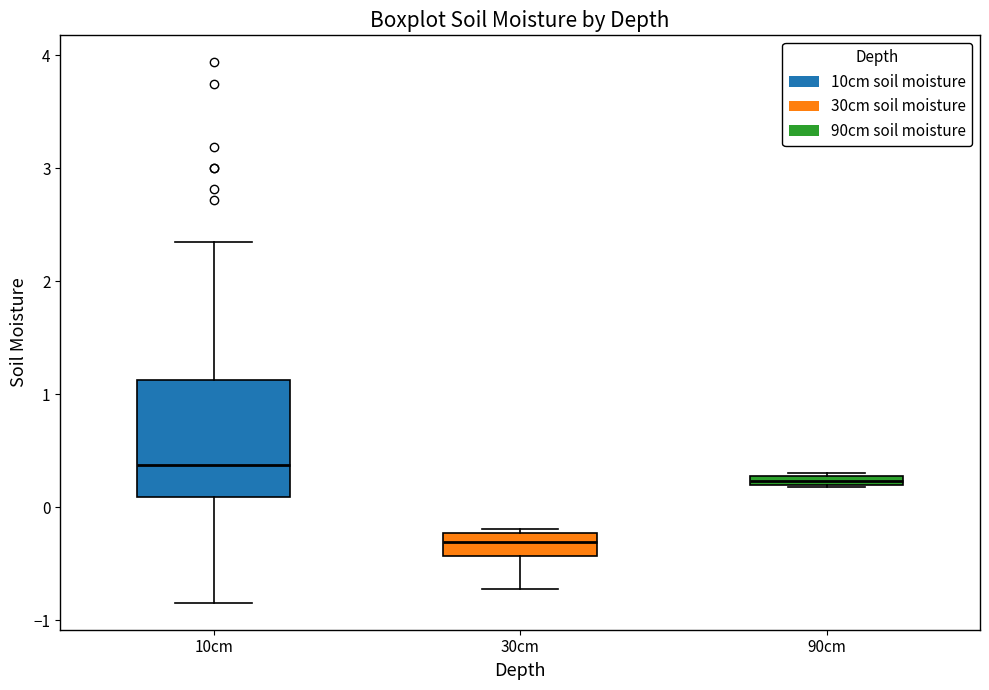

Which box is the tallest, from its lower edge to its upper edge?

10cm